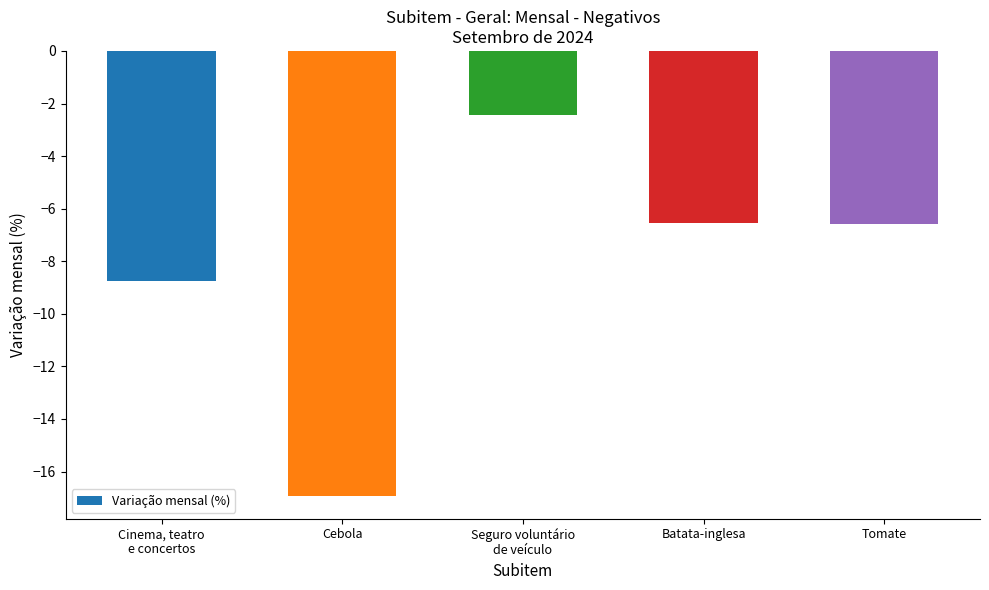

What is the change in value from Seguro voluntário
de veículo to Batata-inglesa?

-4.1